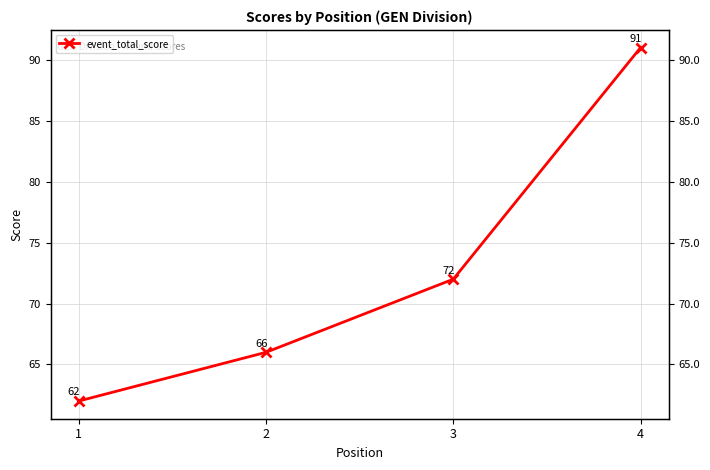

At which label is the value closest to 76?

3